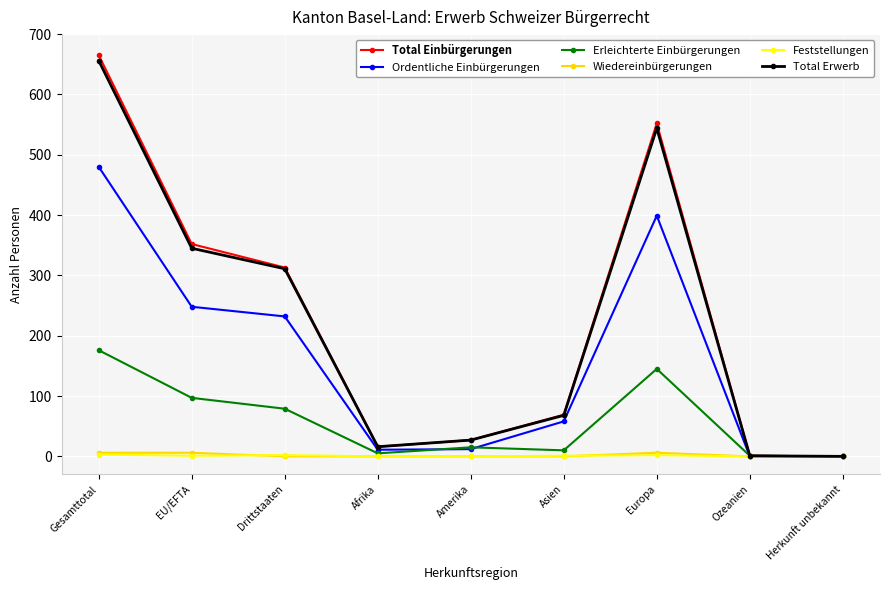

True or false: Total Erwerb has more than 2 interior local peaks.

False